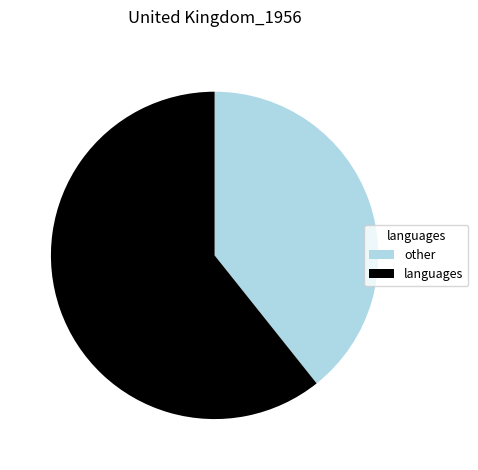

Count the number of slices in the pie.

2